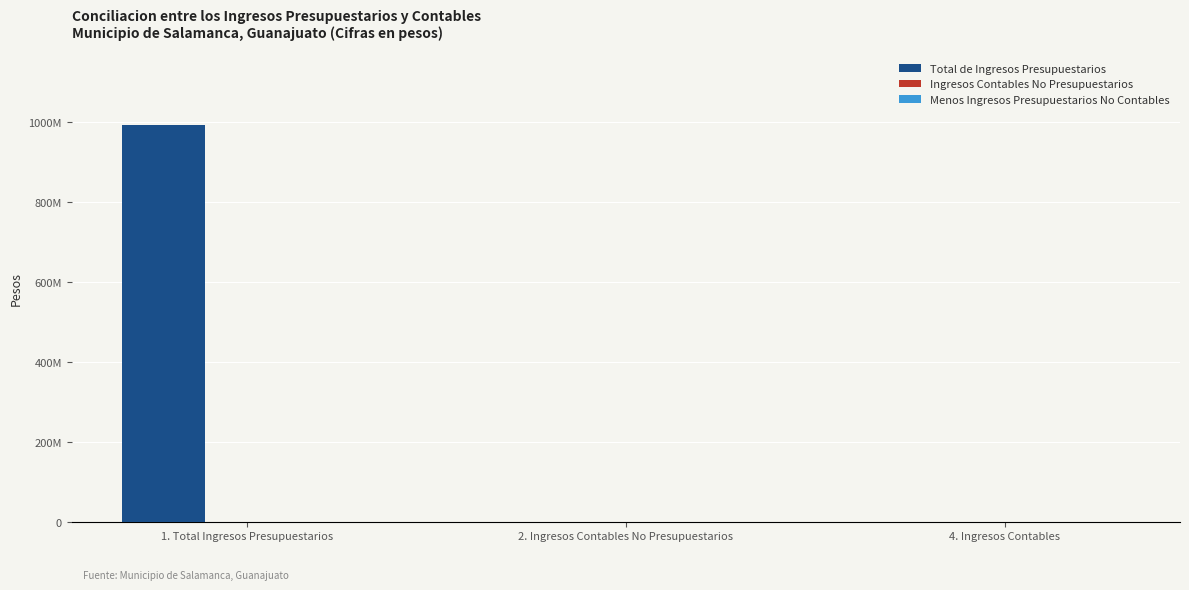

Between 2. Ingresos Contables No Presupuestarios and 1. Total Ingresos Presupuestarios, which is larger?

1. Total Ingresos Presupuestarios